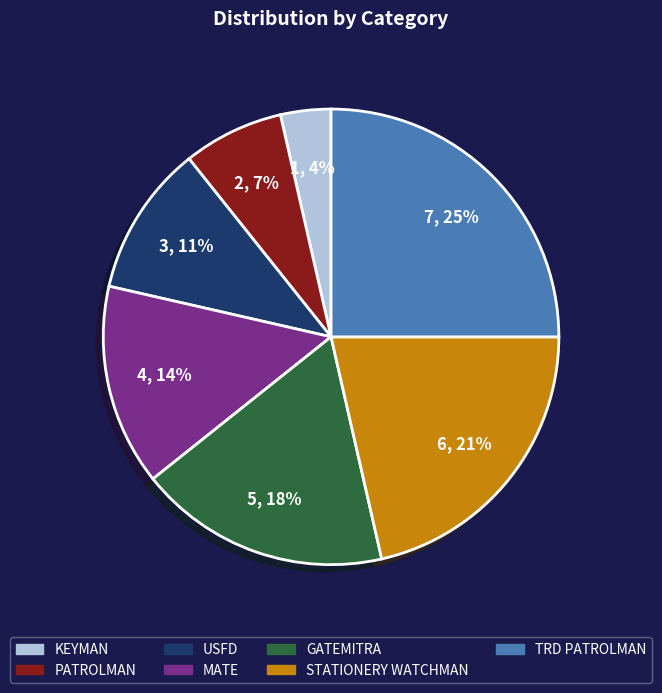

Is there a majority slice in this chart?

No